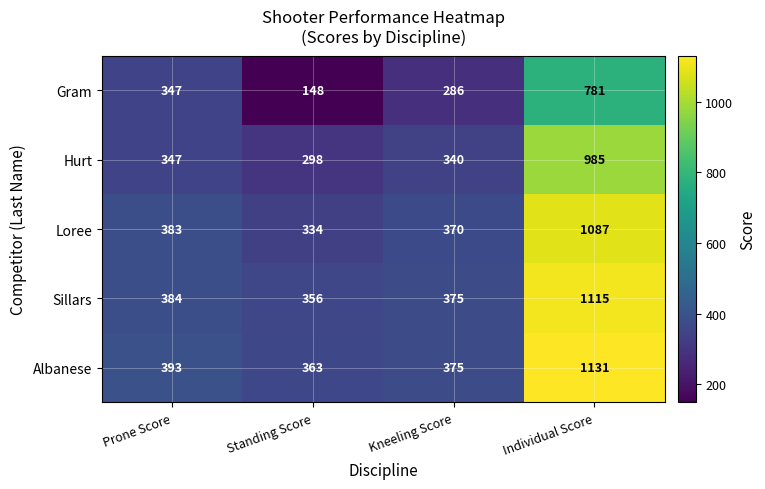

The Gram series shows 148 at Standing Score. True or false?

True